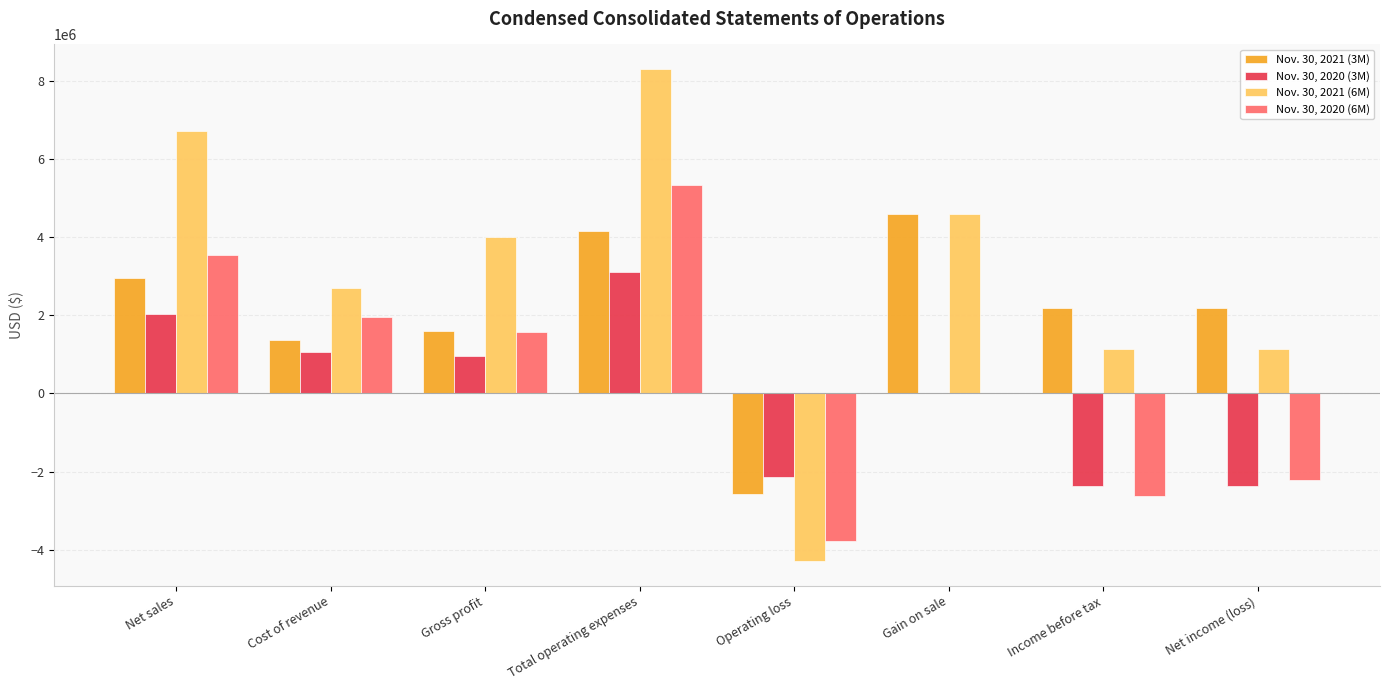

Which series changed the most between Operating loss and Gain on sale?

Nov. 30, 2021 (6M)